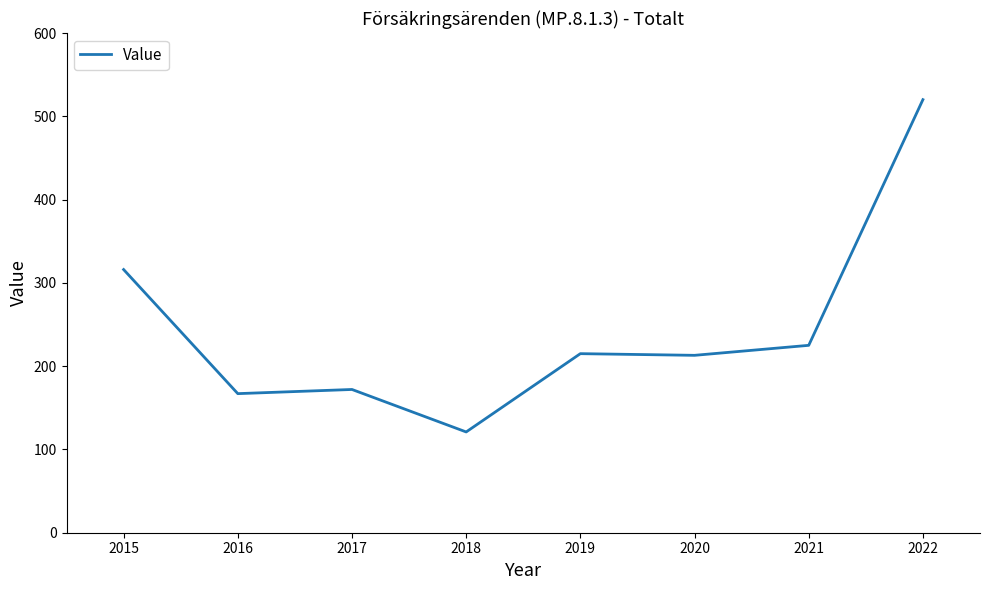

Read the value at 2019, to the nearest 50.

200